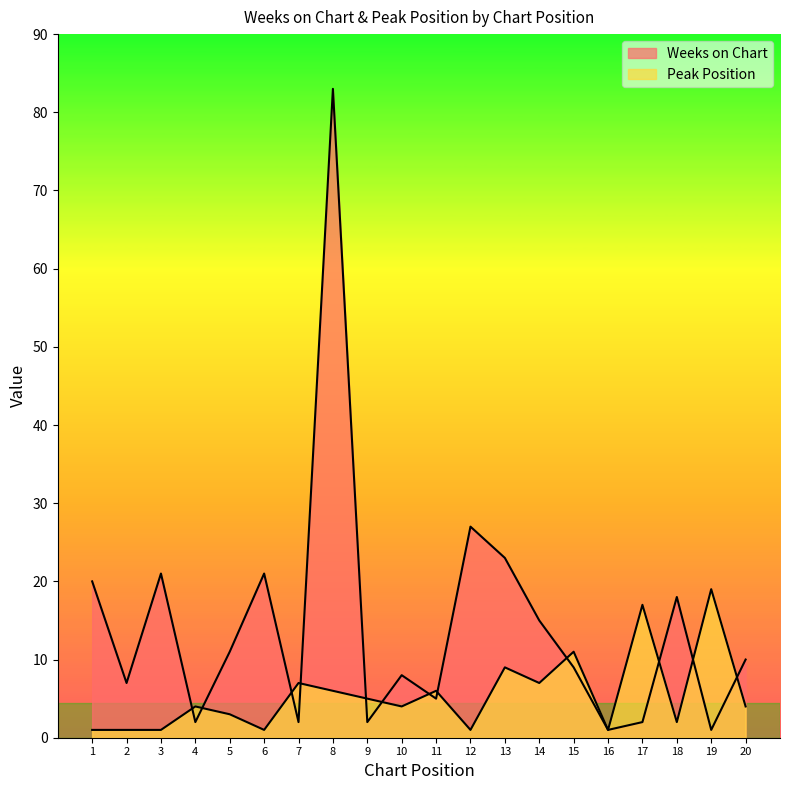

What is the difference between the second highest and minimum values in the Weeks on Chart series?

26